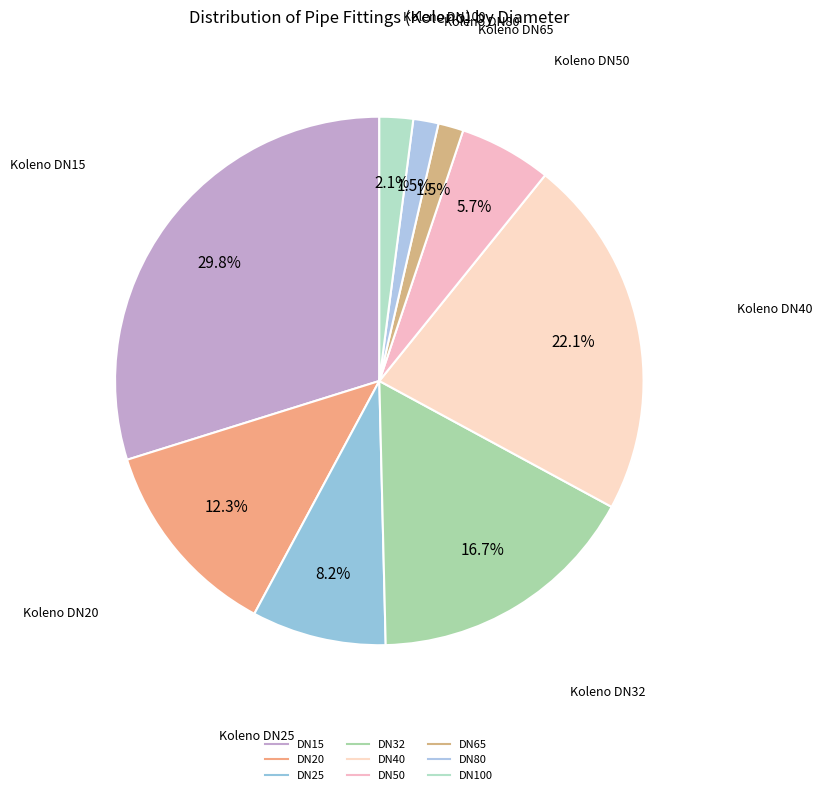

True or false: DN15 accounts for 30% of the total.

True